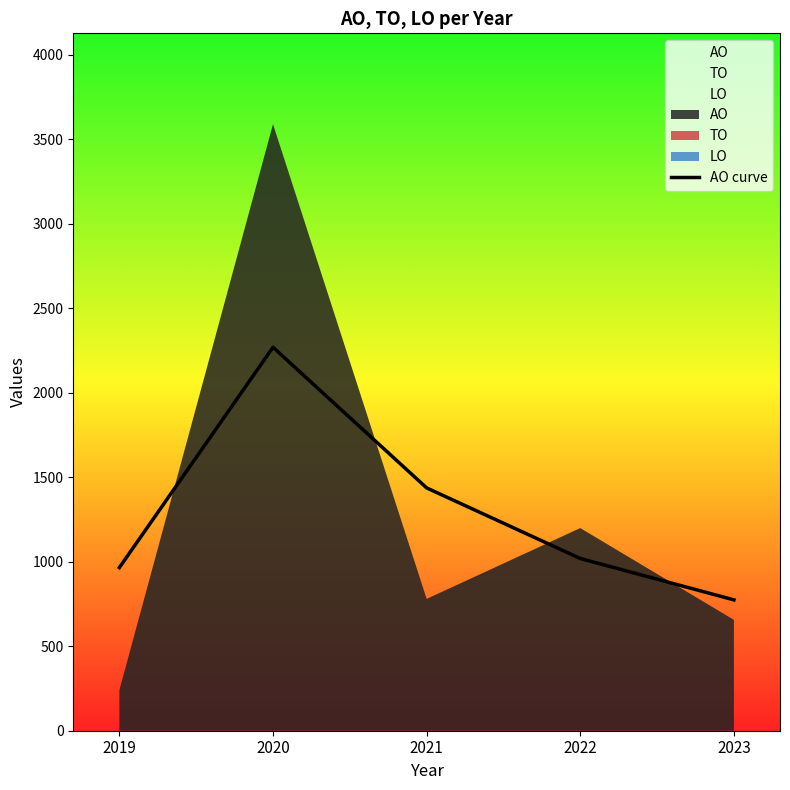

Count the number of values greater than 1019.

3